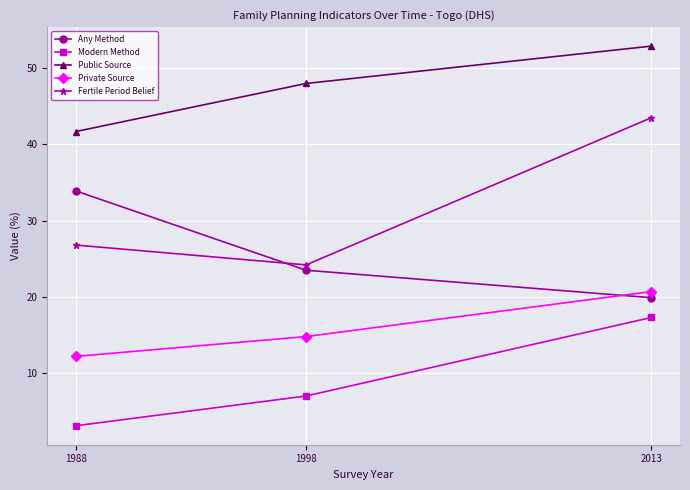

What is the value of the Private Source point at the 1st from the left?

12.2